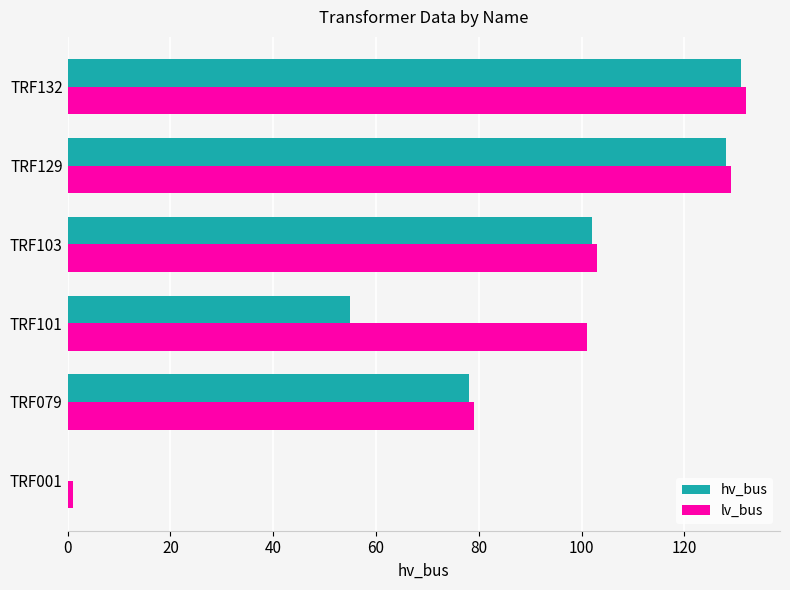

At which label is lv_bus closest to 66?

TRF079